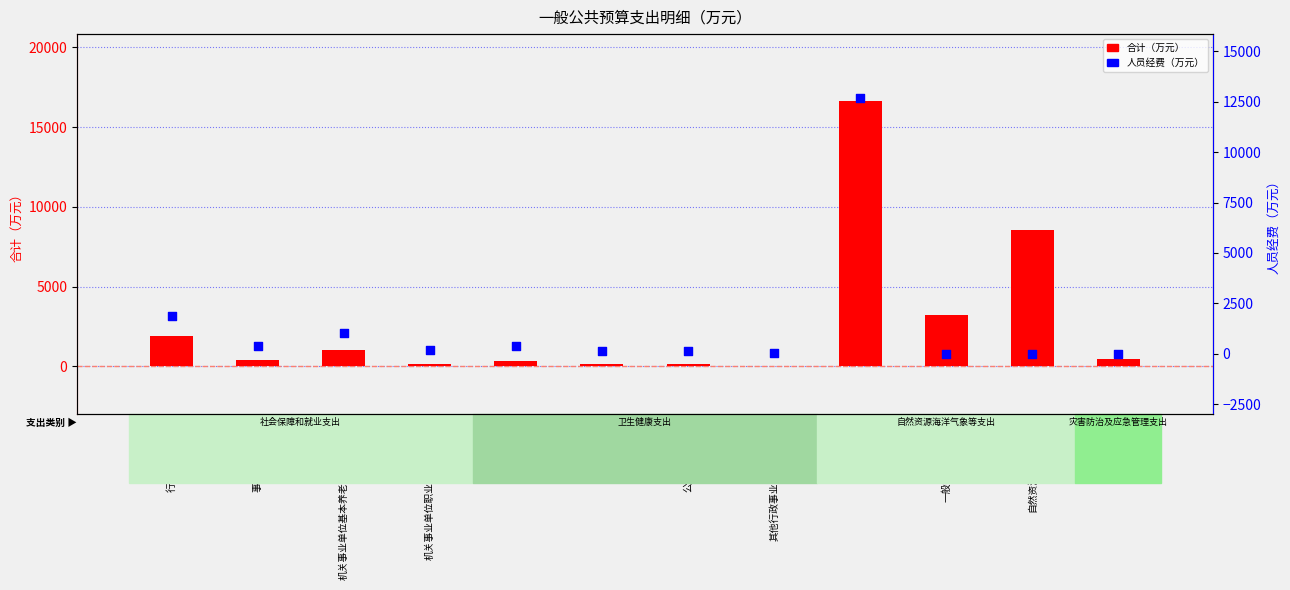

Which series has the largest Y range (max minus min)?

合计（万元）